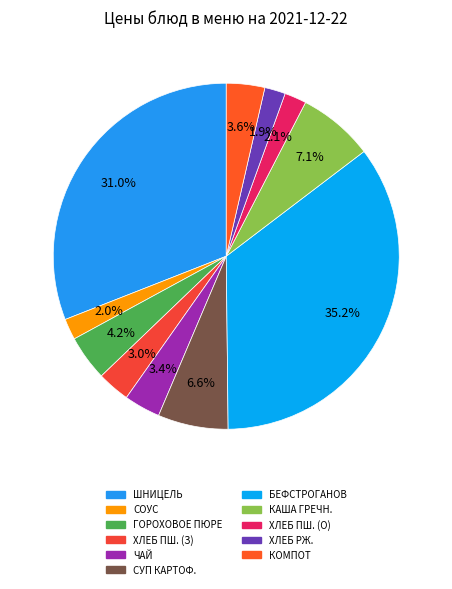

How many segments does this pie chart have?

11